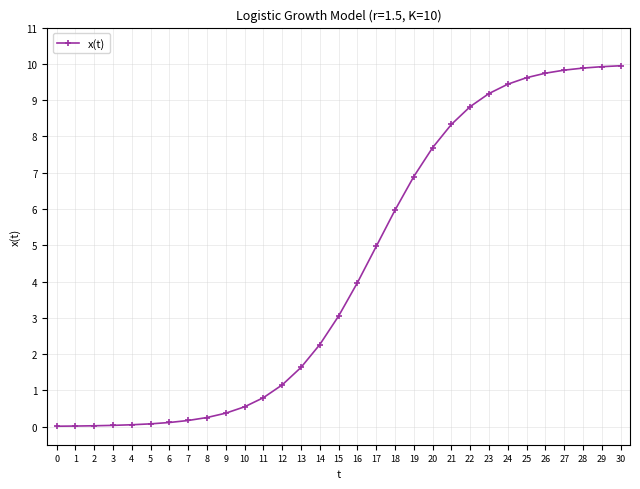

What is the difference between the values at 13 and 27?

8.2